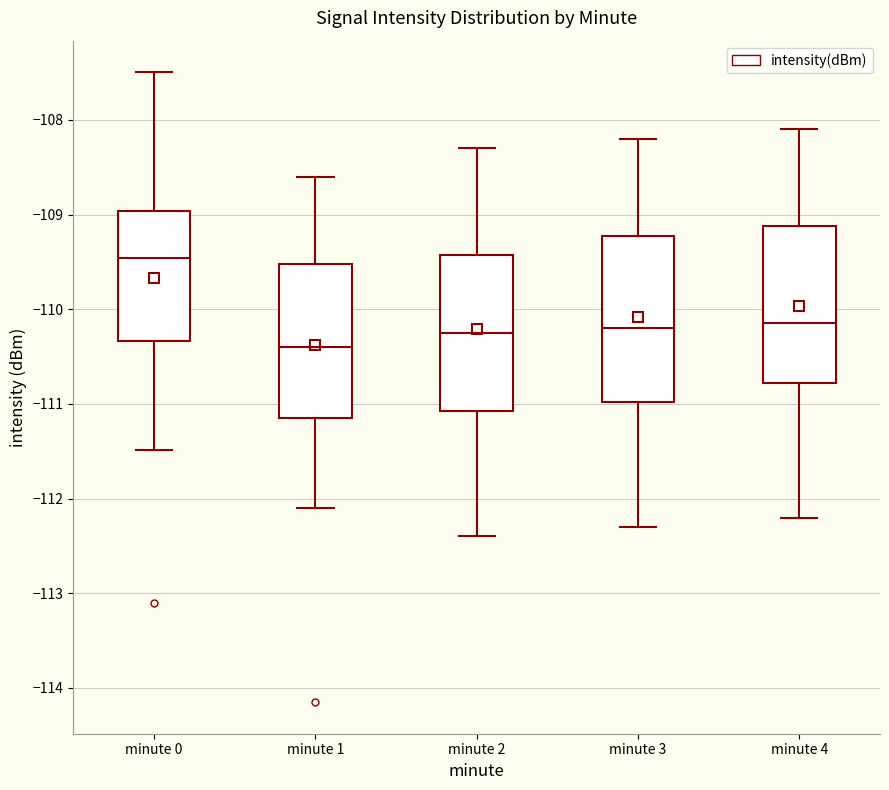

Where does the median line of the box for minute 2 sit on the y-axis? The values are not printed on the chart, so give them approximately, as read against the axis.

-110.2